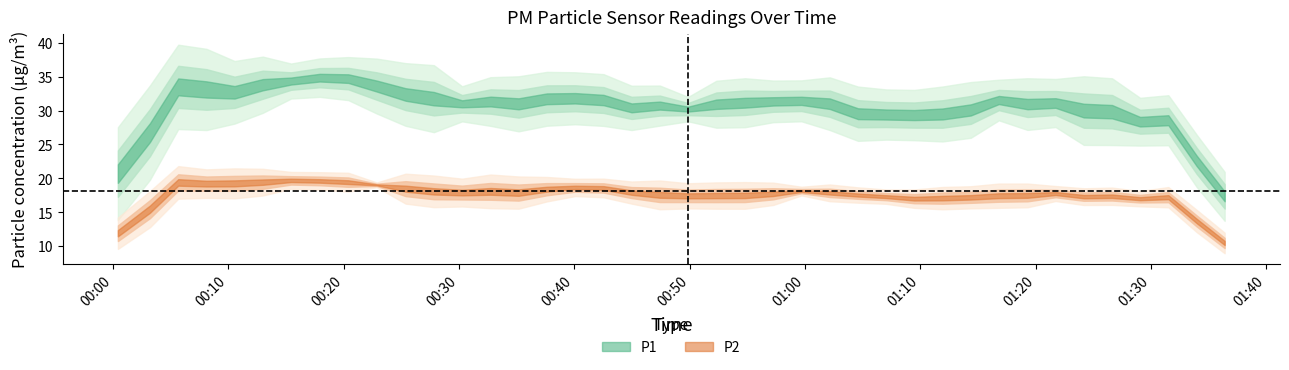

What is the sum of the P2 values at 5 and 22?

37.9